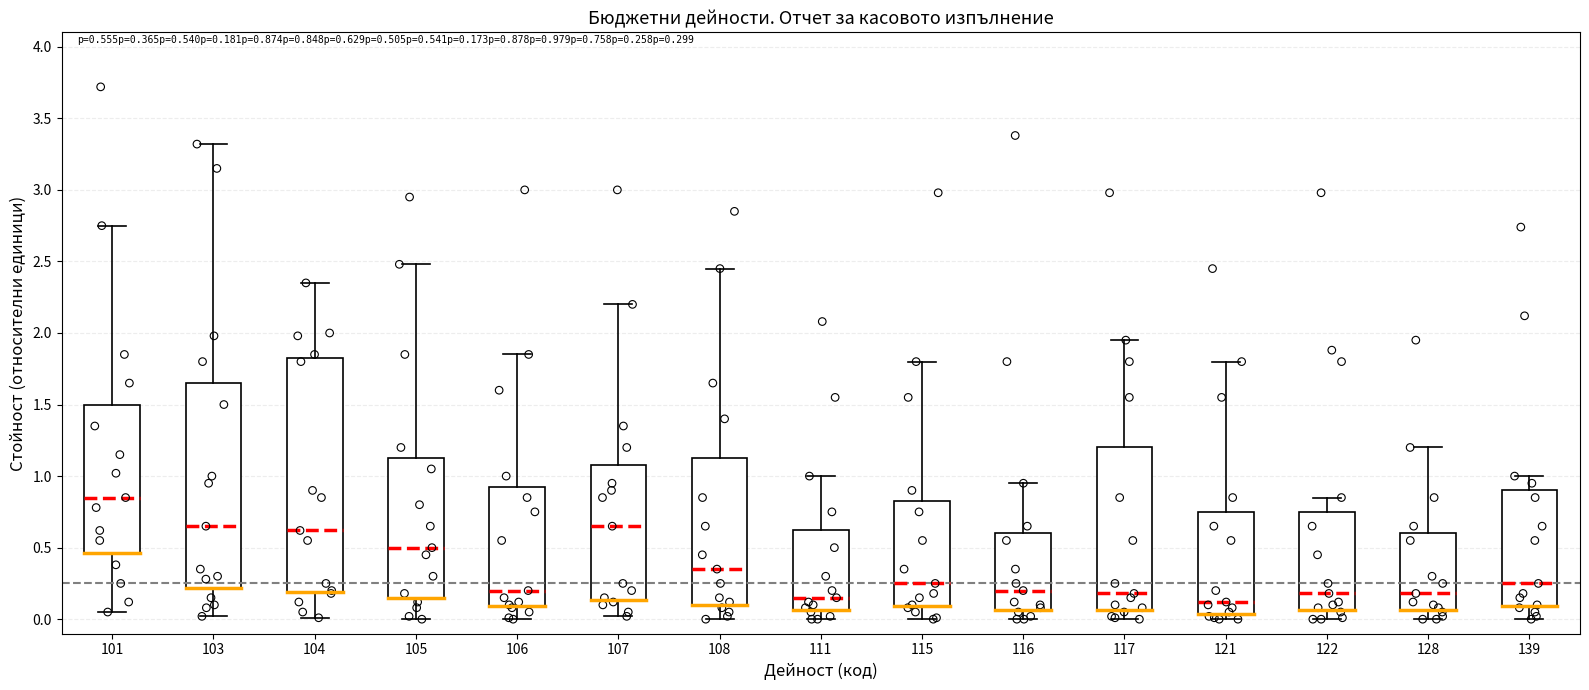

Which box is the tallest, from its lower edge to its upper edge?

104